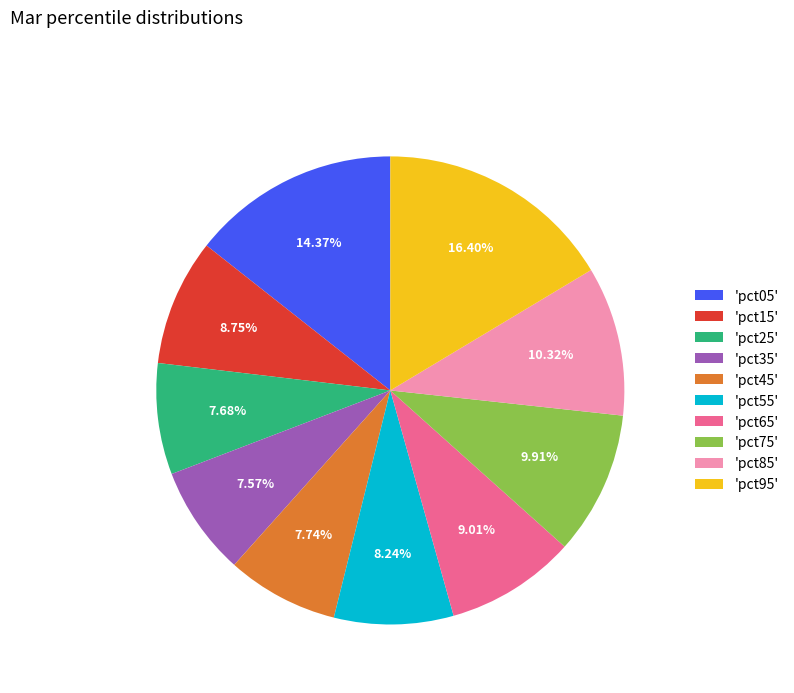

Count the number of slices in the pie.

10